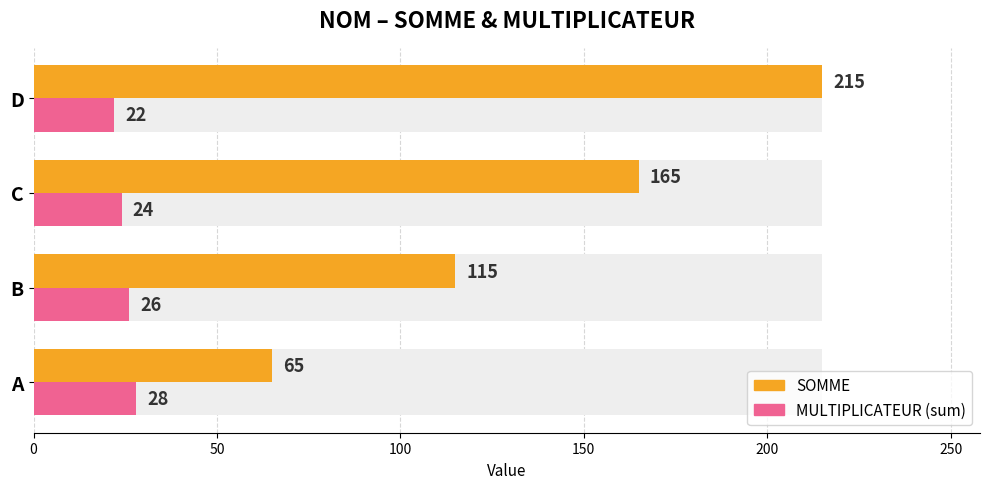

What is the highest value of the SOMME series?

215